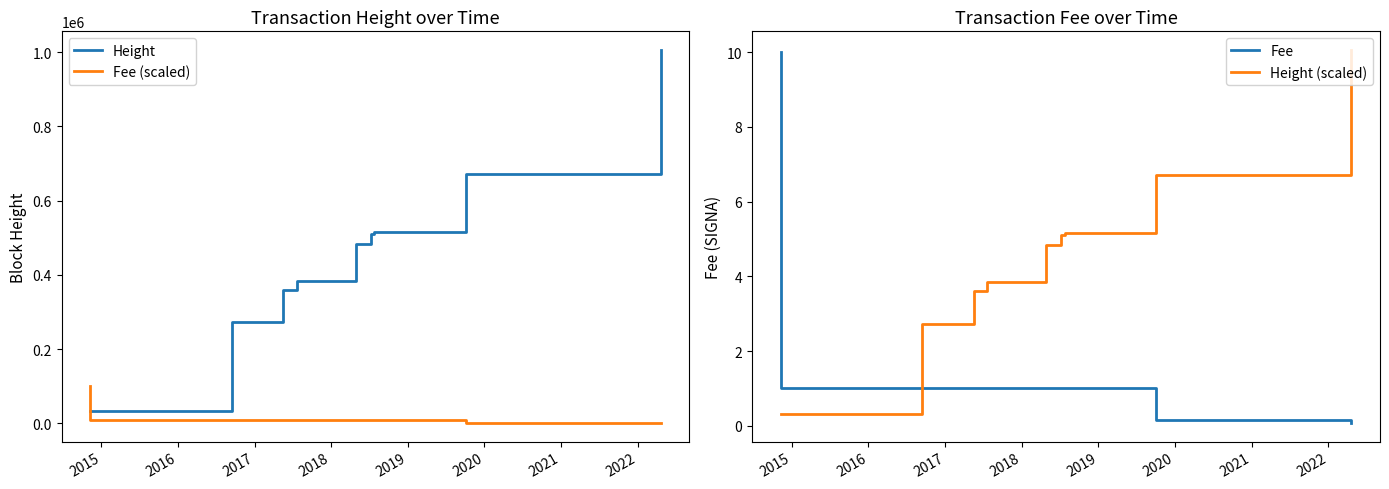

What is the highest value of the Height (scaled) series?

10.1